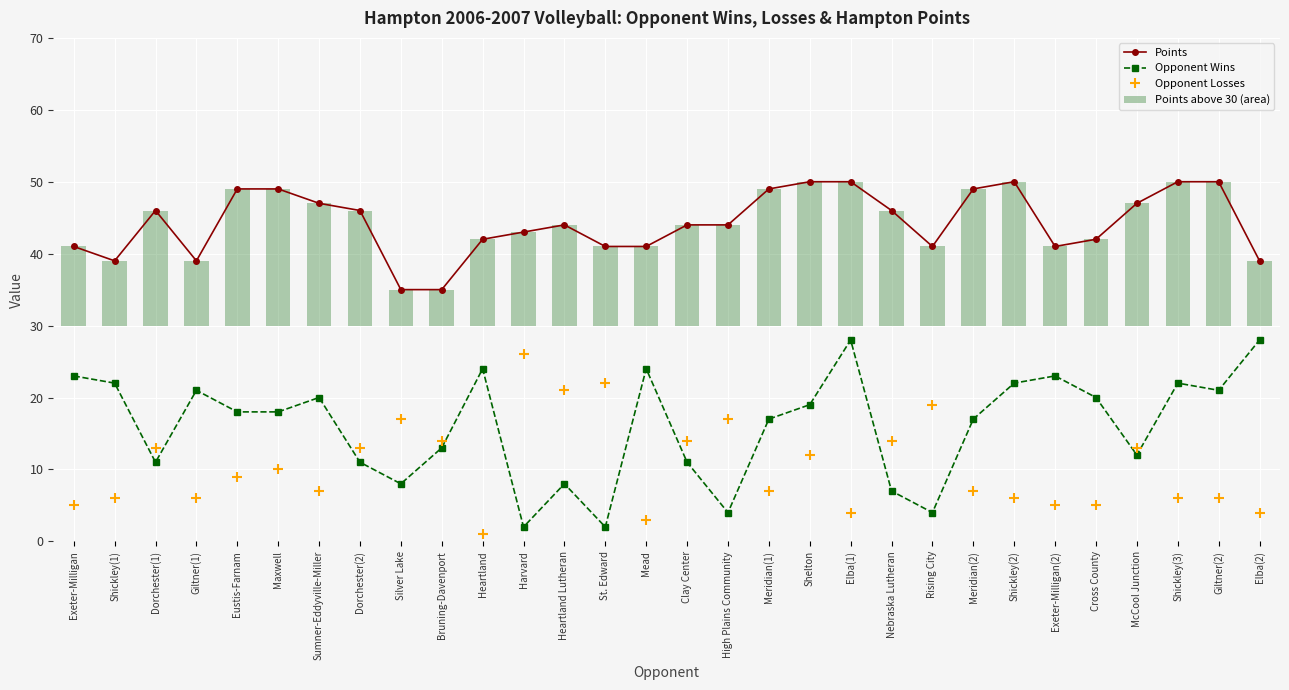

What is the value of the Opponent Wins bar at the 15th from the left?

24